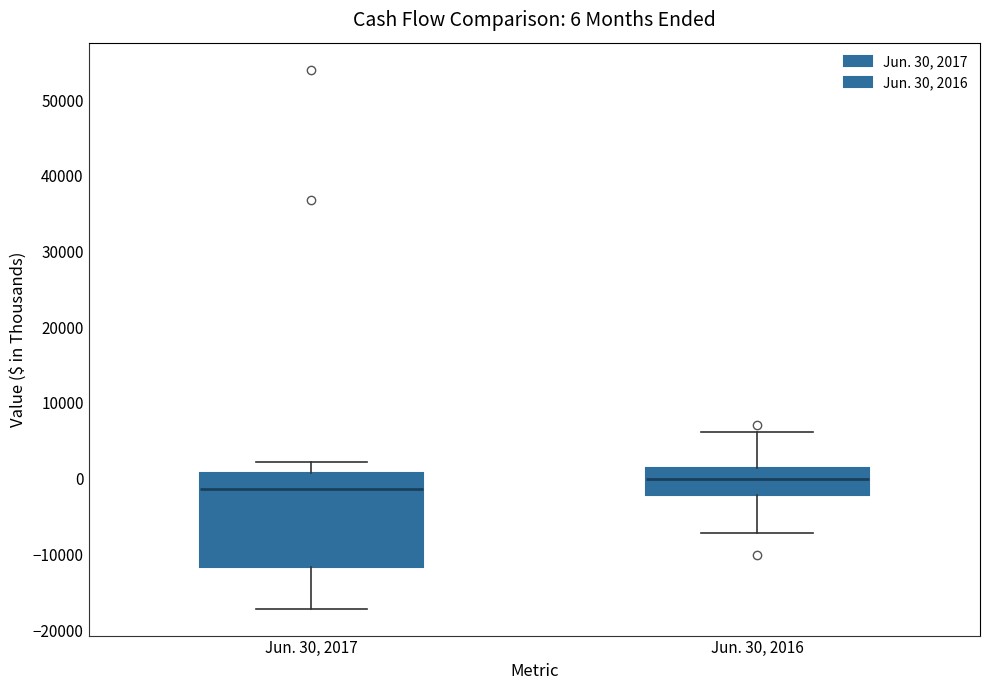

Which box is the tallest, from its lower edge to its upper edge?

Jun. 30, 2017